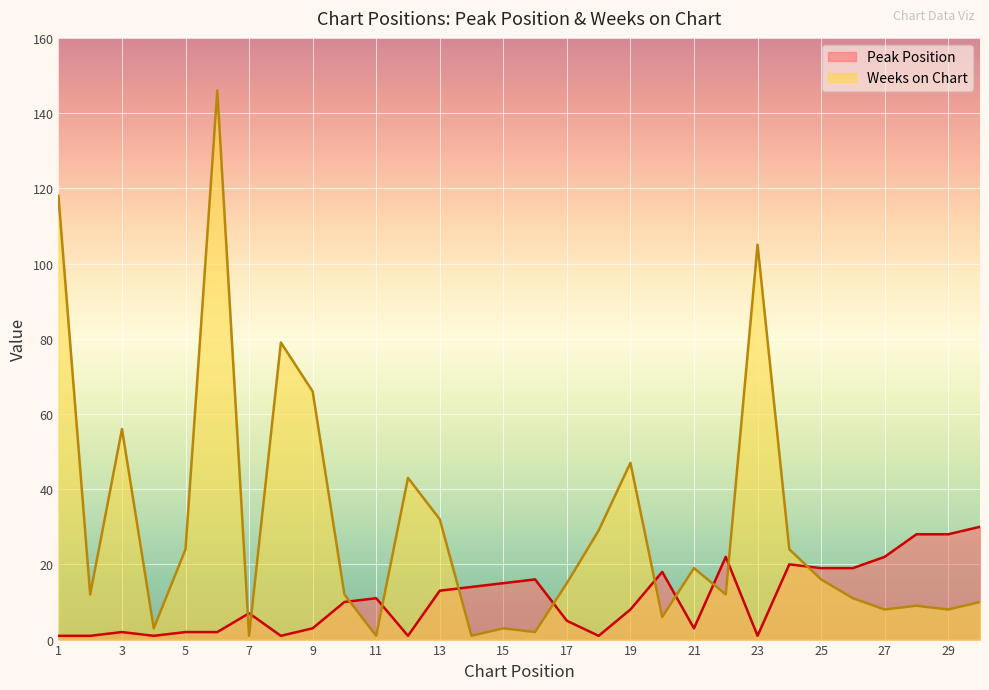

How many lines are shown in the chart?

2